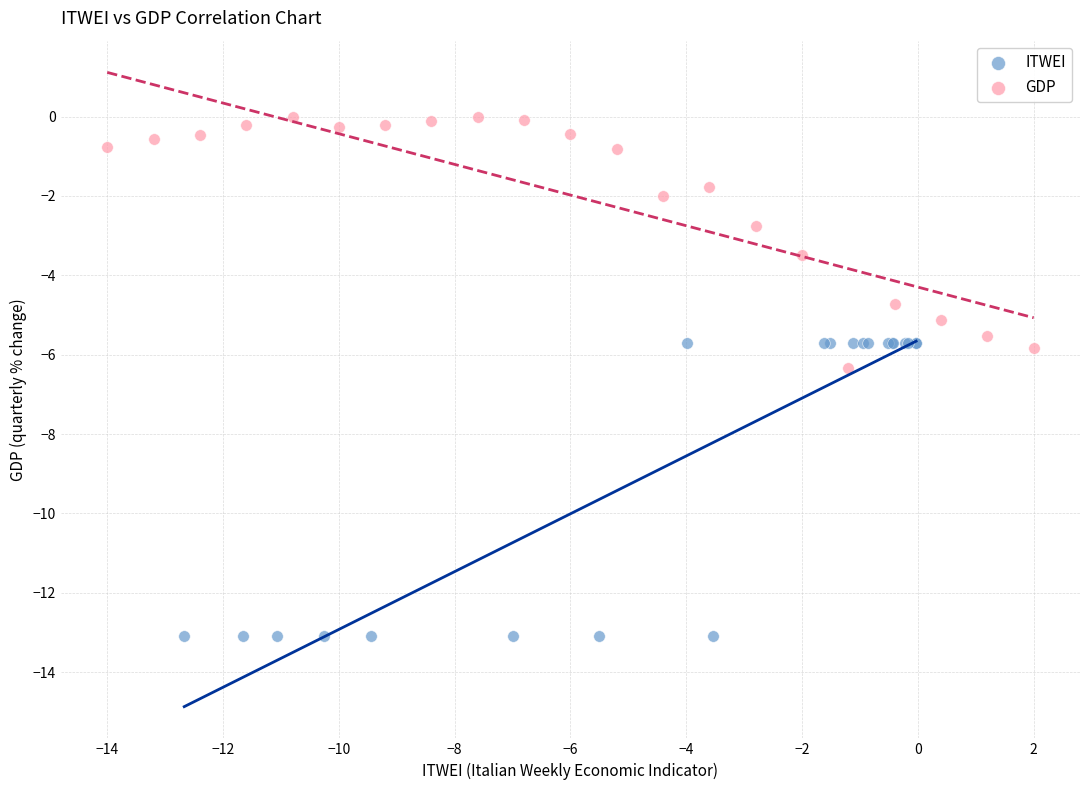

Which series reaches the maximum Y coordinate?

GDP